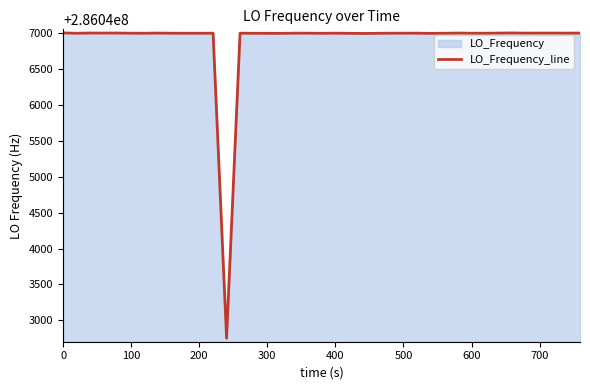

How many lines are shown in the chart?

1